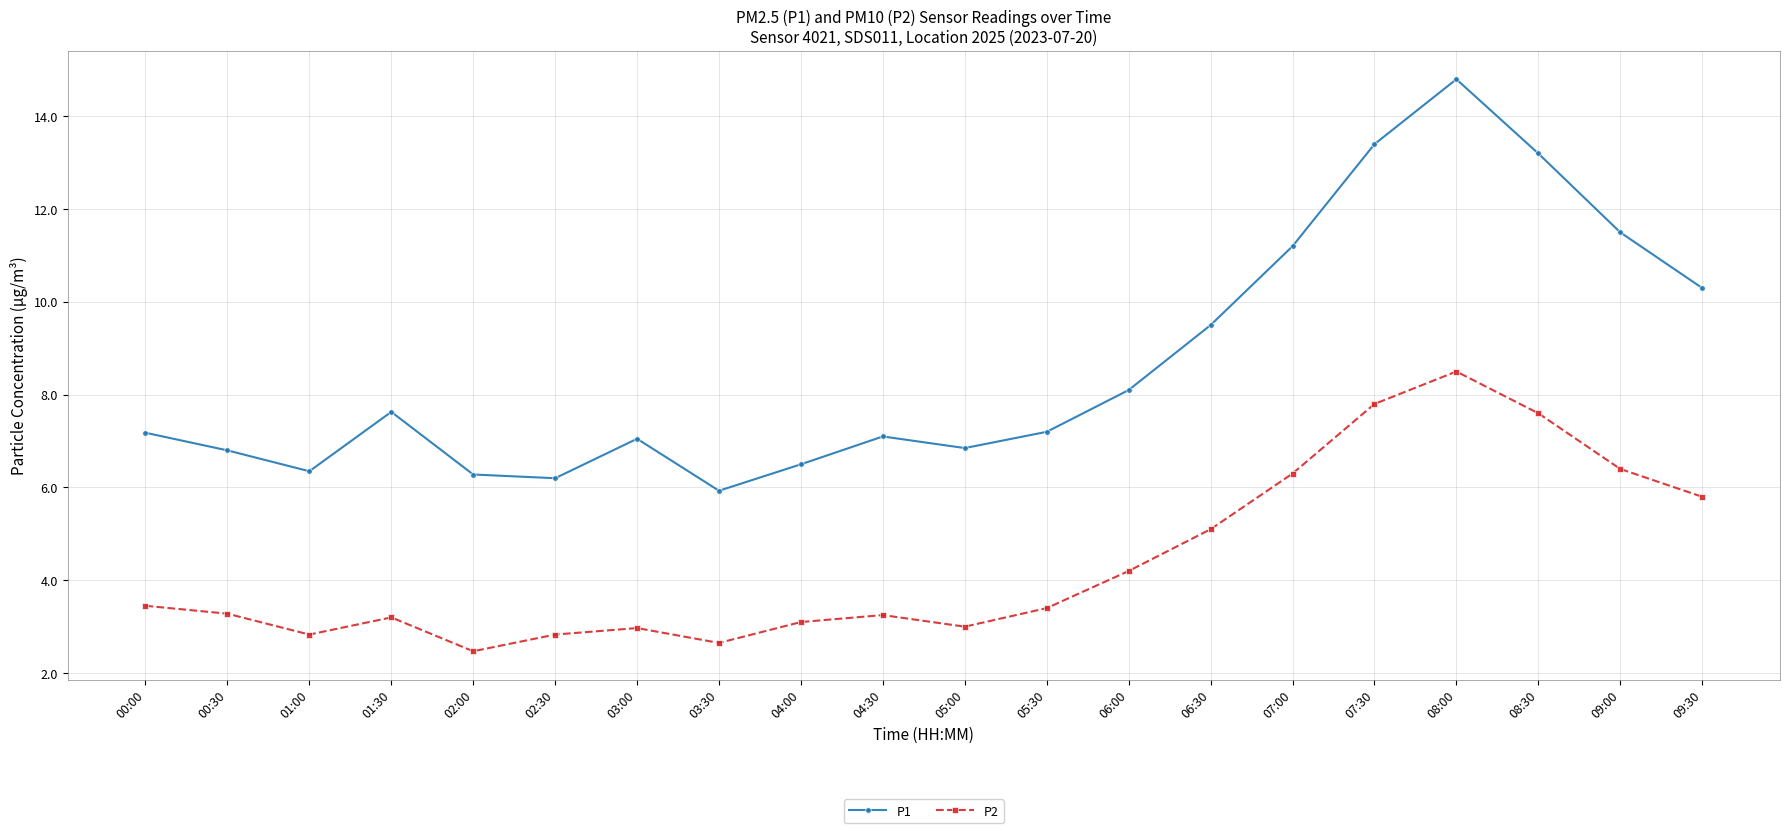

True or false: P2 and P1 intersect in this chart.

False